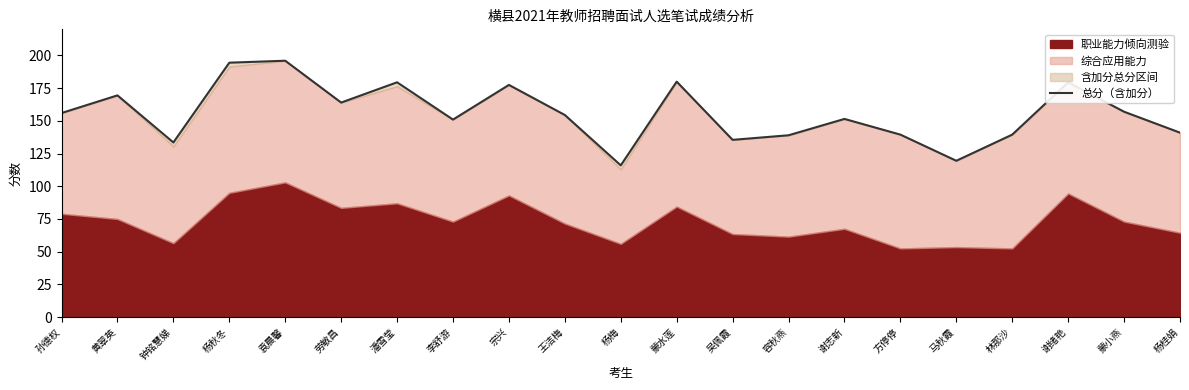

How many points are higher than both their immediate neighbors (excluding endpoints)?

7